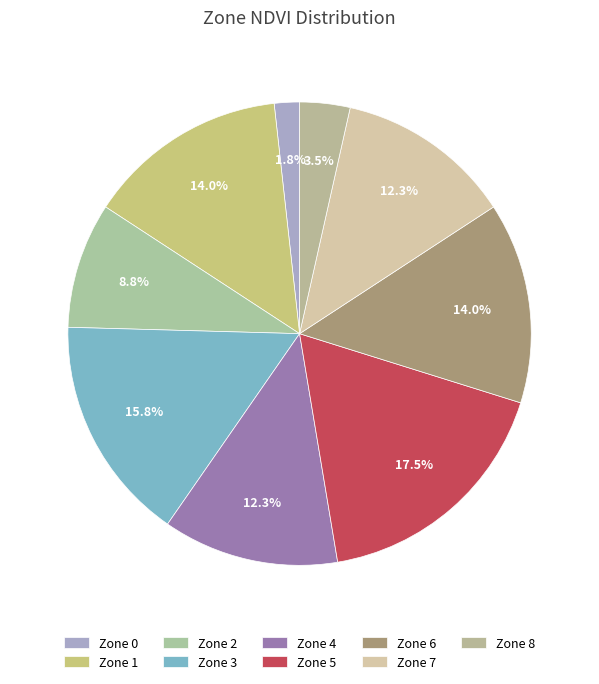

How many segments does this pie chart have?

9